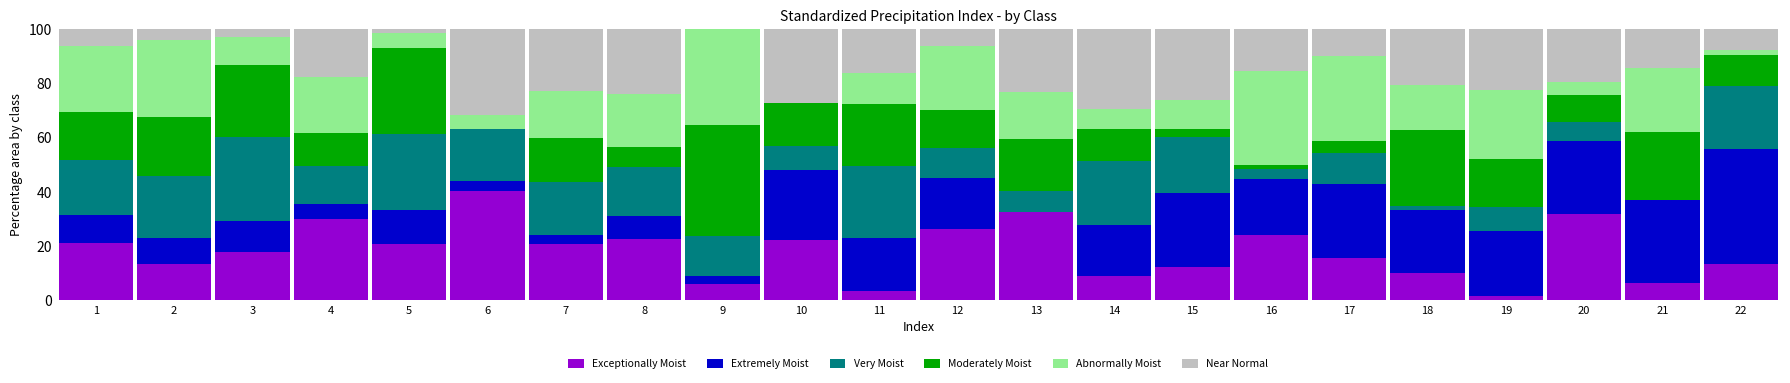

What is the highest value of the Exceptionally Moist series?

40.4